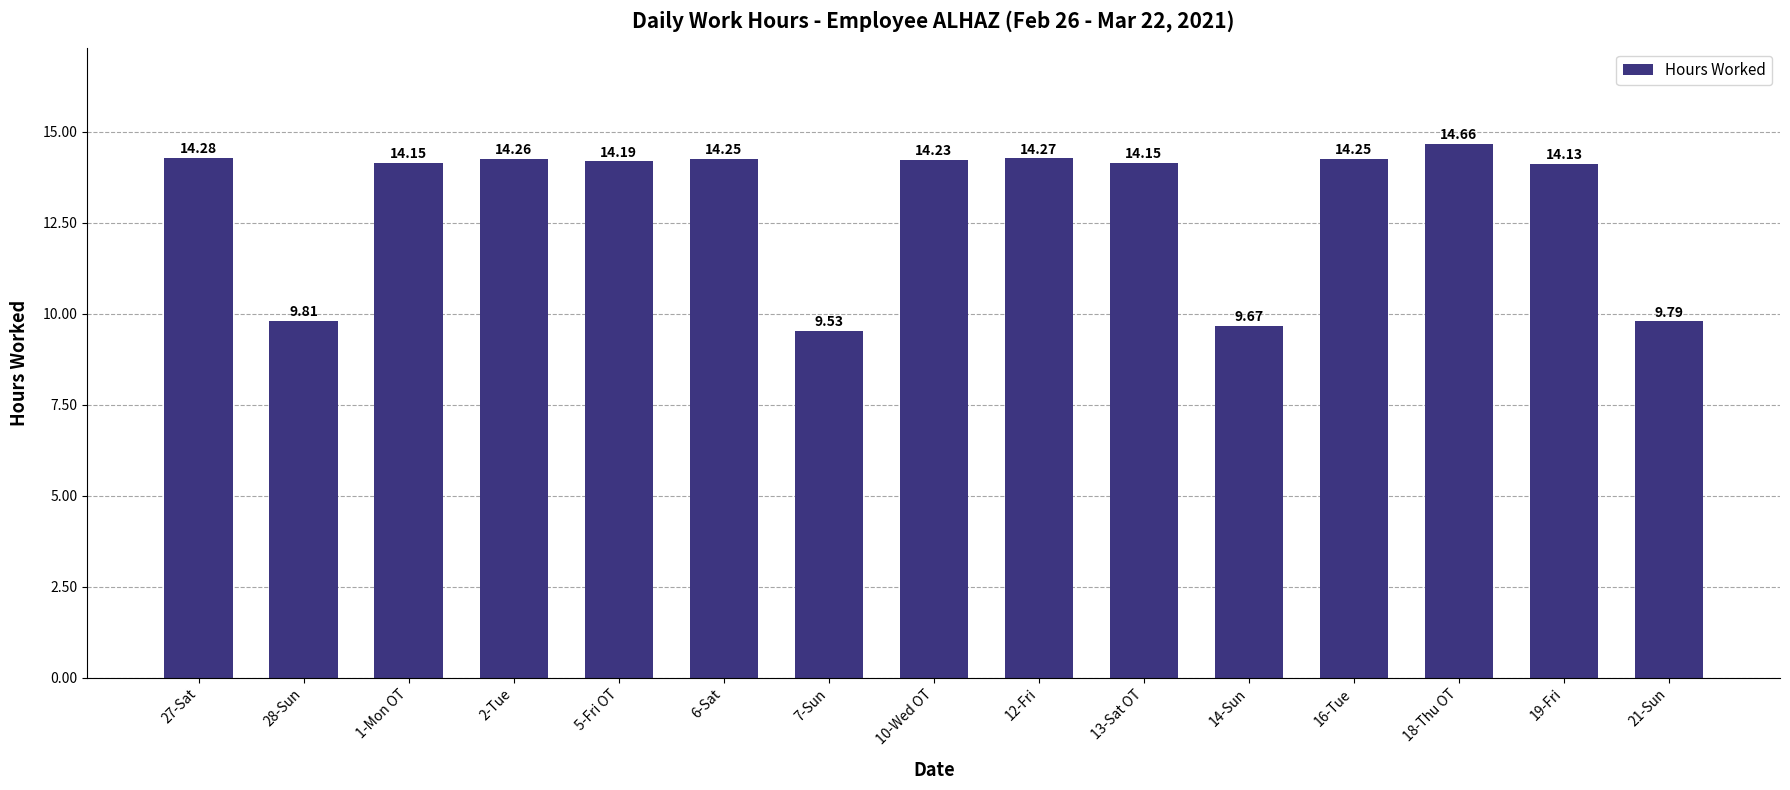

At which category does the chart reach its minimum across all series?

7-Sun